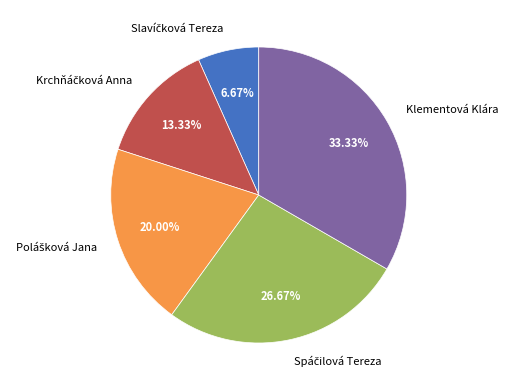

Count the number of slices in the pie.

5